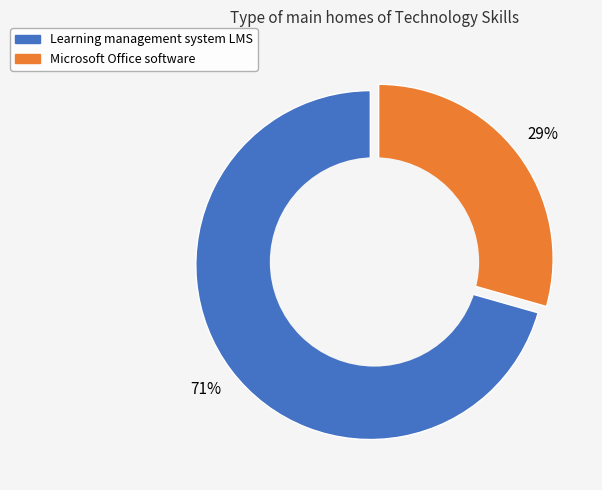

What is the largest slice in the pie chart?

Learning management system LMS